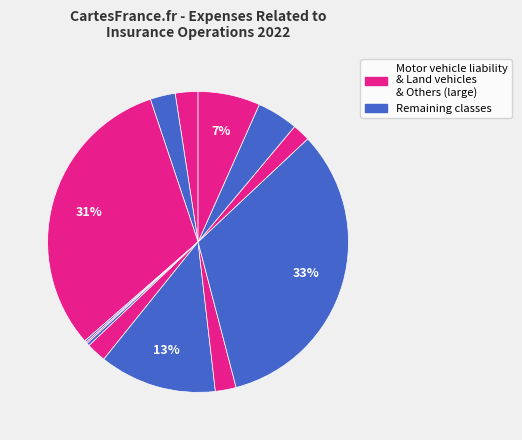

Is there a majority slice in this chart?

No